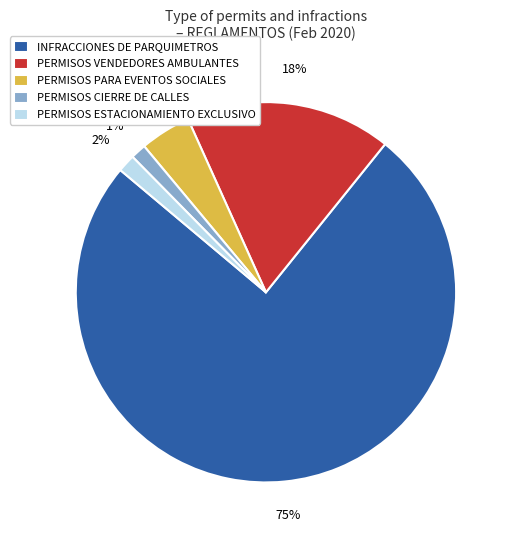

What percentage is the INFRACCIONES DE PARQUIMETROS slice, to the nearest percent?

75%